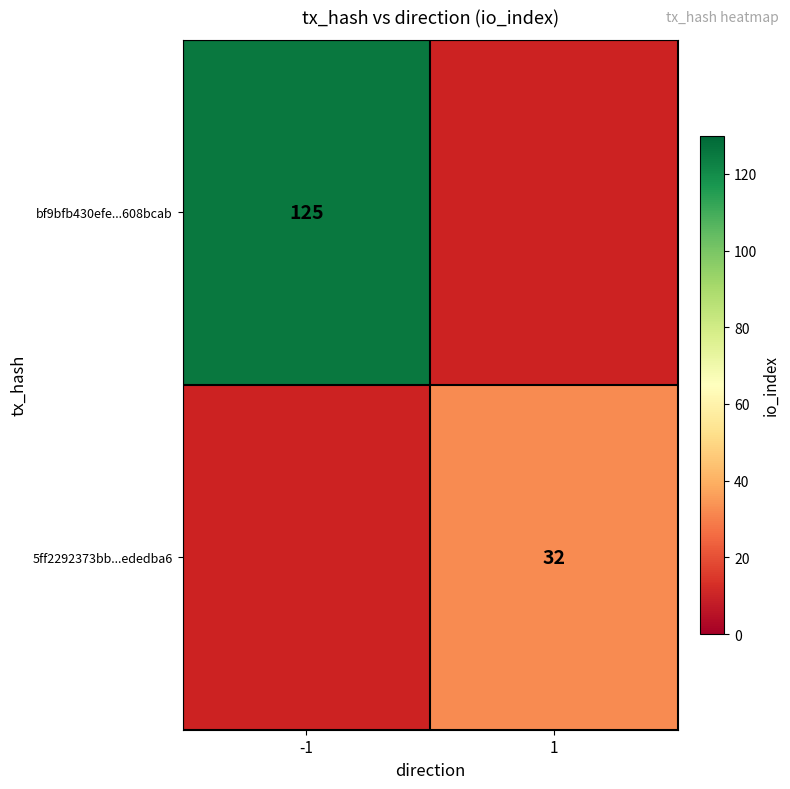

The bf9bfb430efe...608bcab series shows 125 at -1. True or false?

True